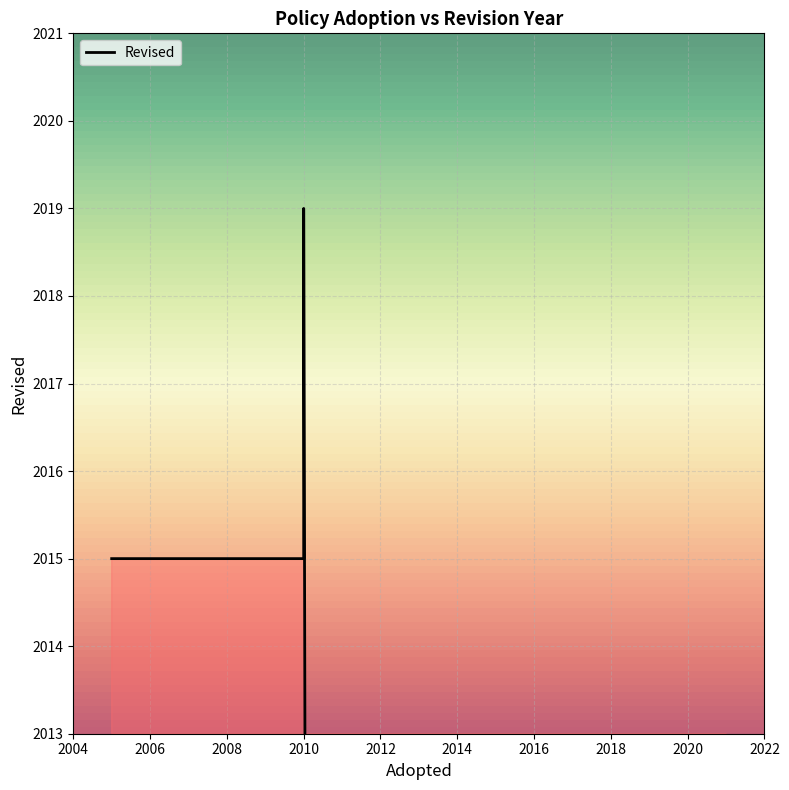

Reading right to left, list all the values displayed in this chart.

0	2019	2015	2015